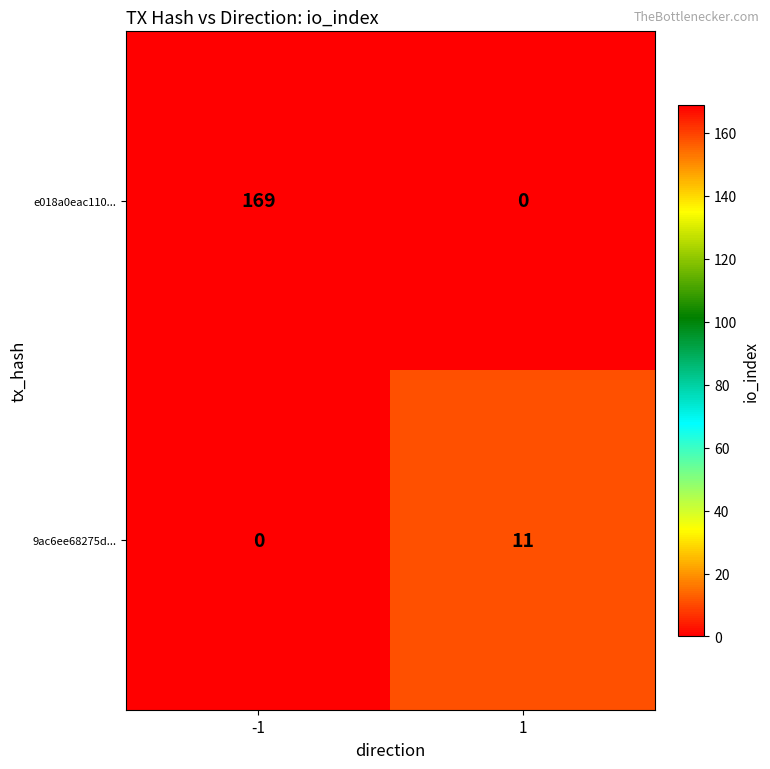

Rank the categories by 9ac6ee68275d... value from highest to lowest.

1, -1